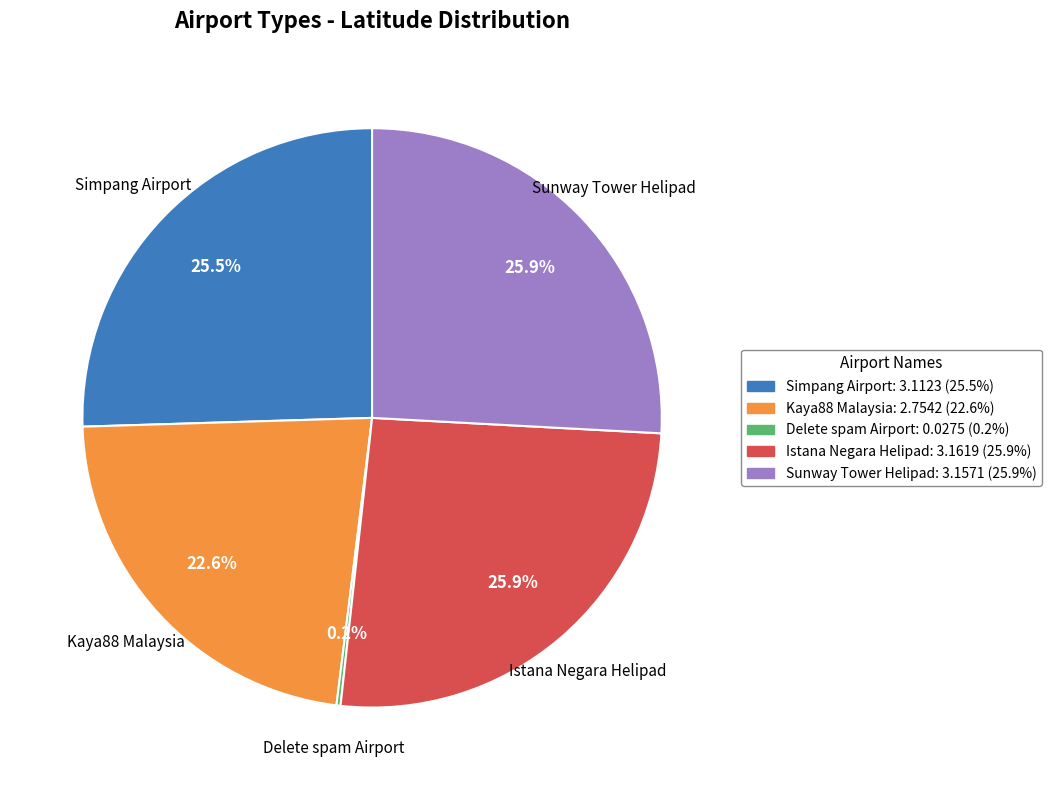

Approximately how many times larger is the value at Simpang Airport compared to Kaya88 Malaysia?

1.1